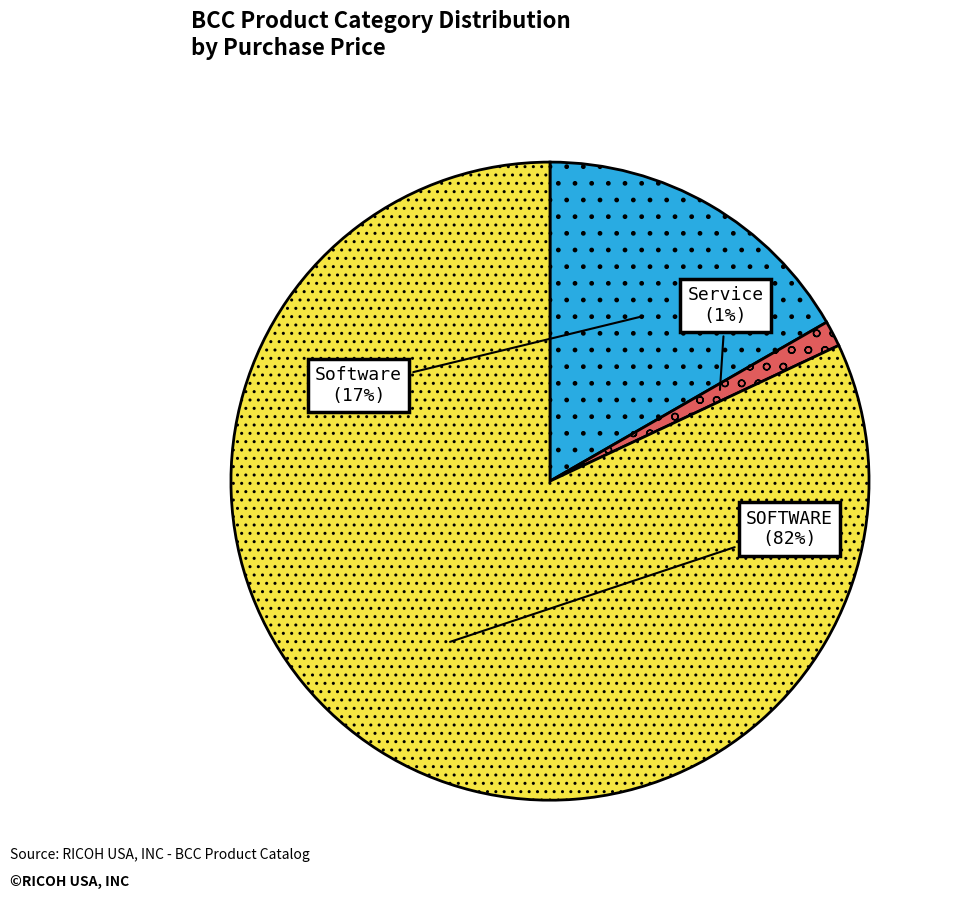

To the nearest percent, what is the difference between the largest and smallest slice percentages?

81%